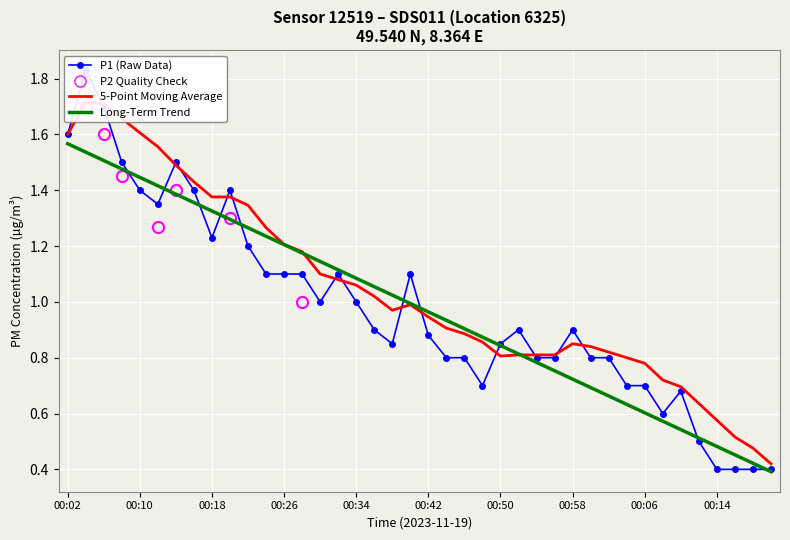

After their last crossing, which series has the higher values: Long-Term Trend or P1 (Raw Data)?

P1 (Raw Data)